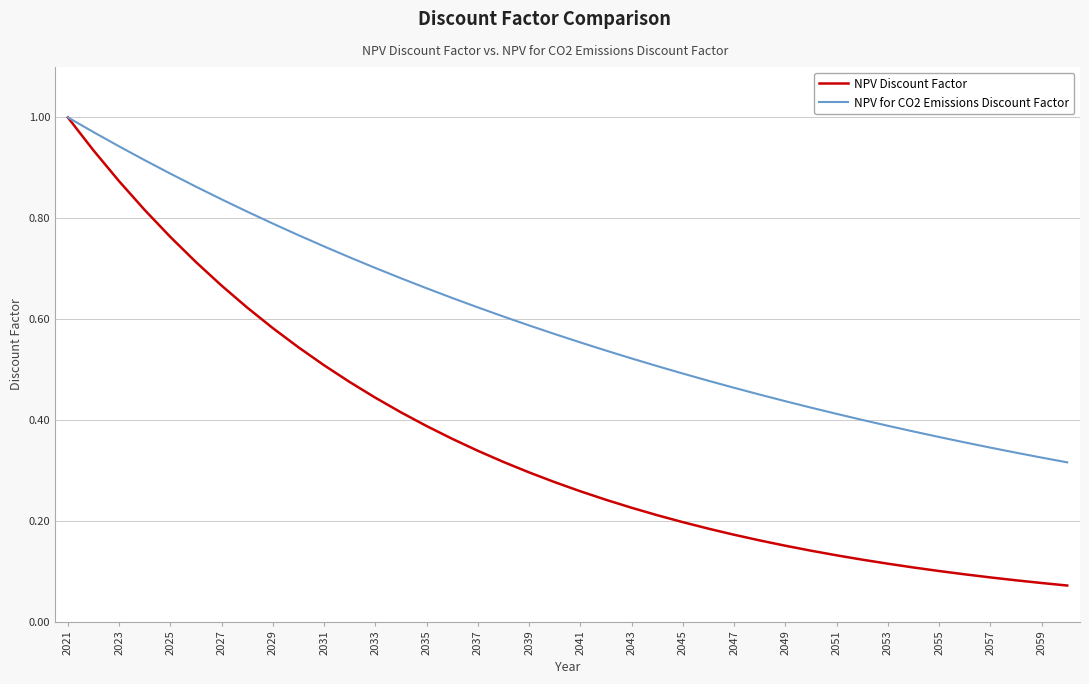

Which series has the largest total across all categories?

NPV for CO2 Emissions Discount Factor